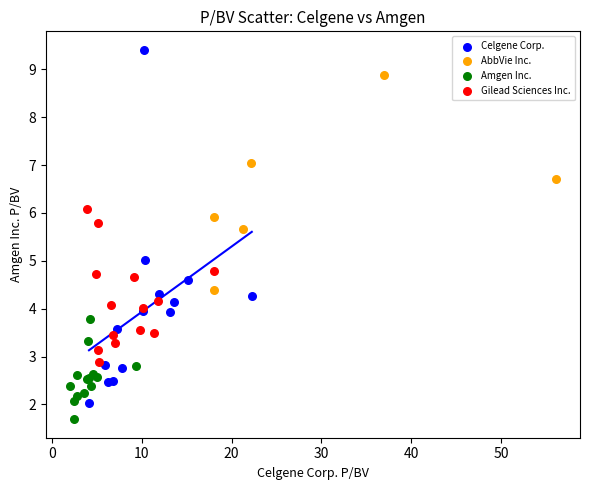

Which series reaches the maximum Y coordinate?

Celgene Corp.